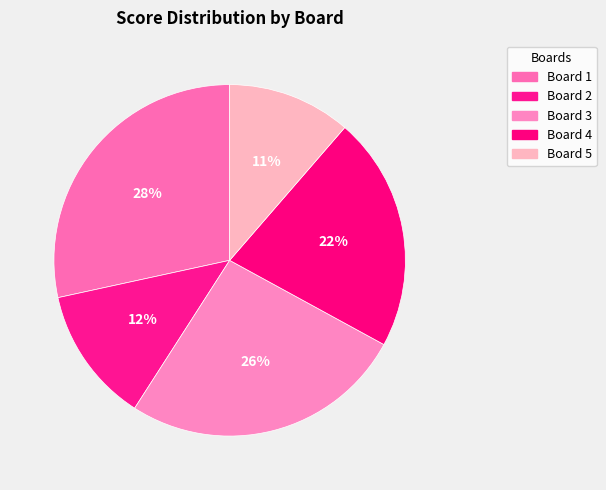

How many segments does this pie chart have?

5